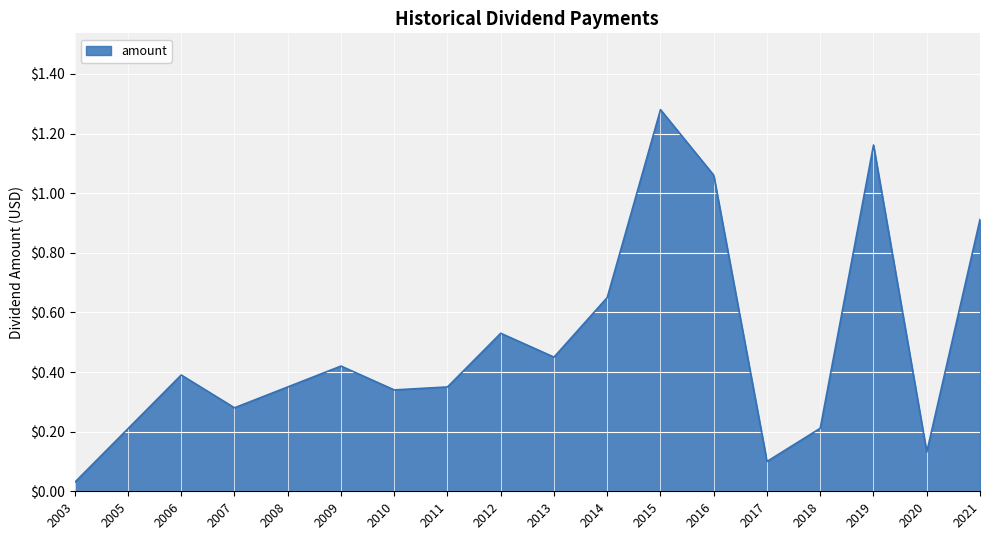

Which category has the highest value across all series?

2015